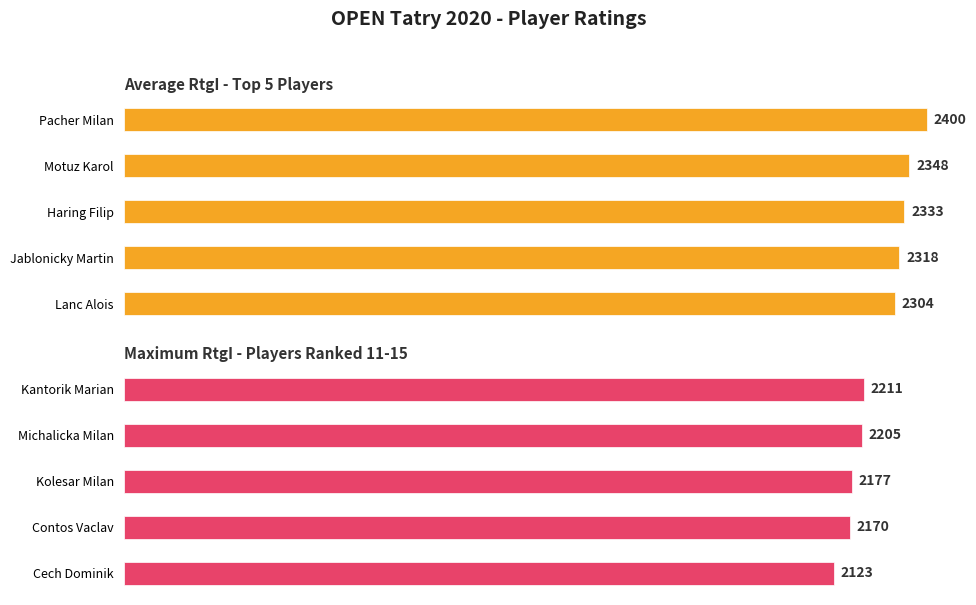

What is the value of the Maximum utilization bar at the 3rd from the left?

2177